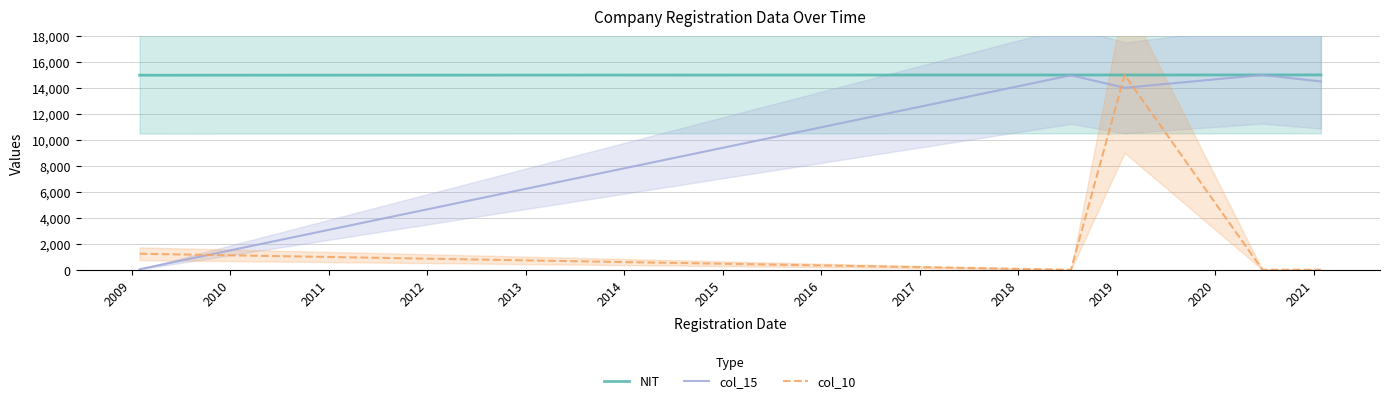

Which series has the largest total across all categories?

NIT